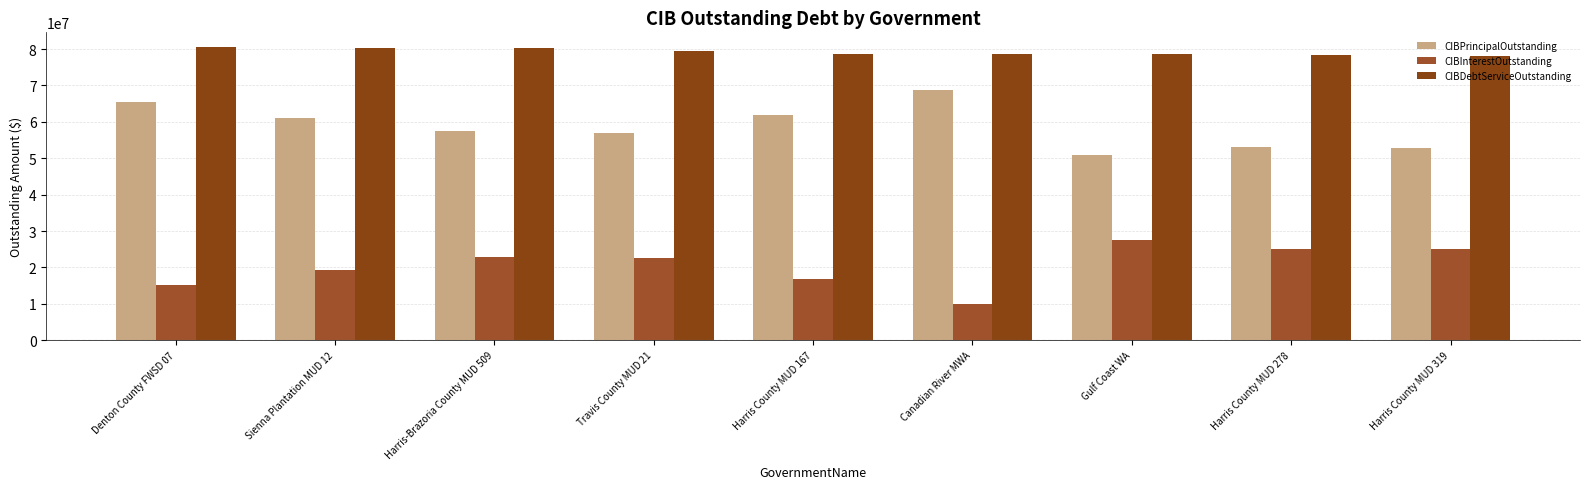

Which series changed the most between Sienna Plantation MUD 12 and Gulf Coast WA?

CIBPrincipalOutstanding